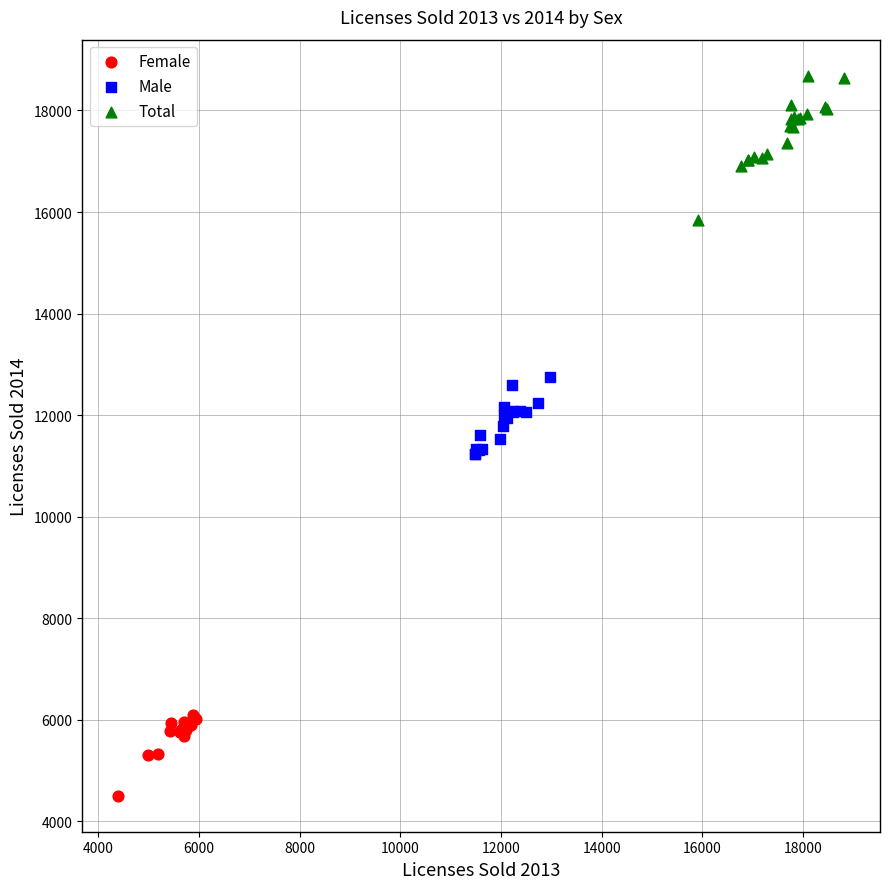

Which series reaches the maximum Y coordinate?

Total